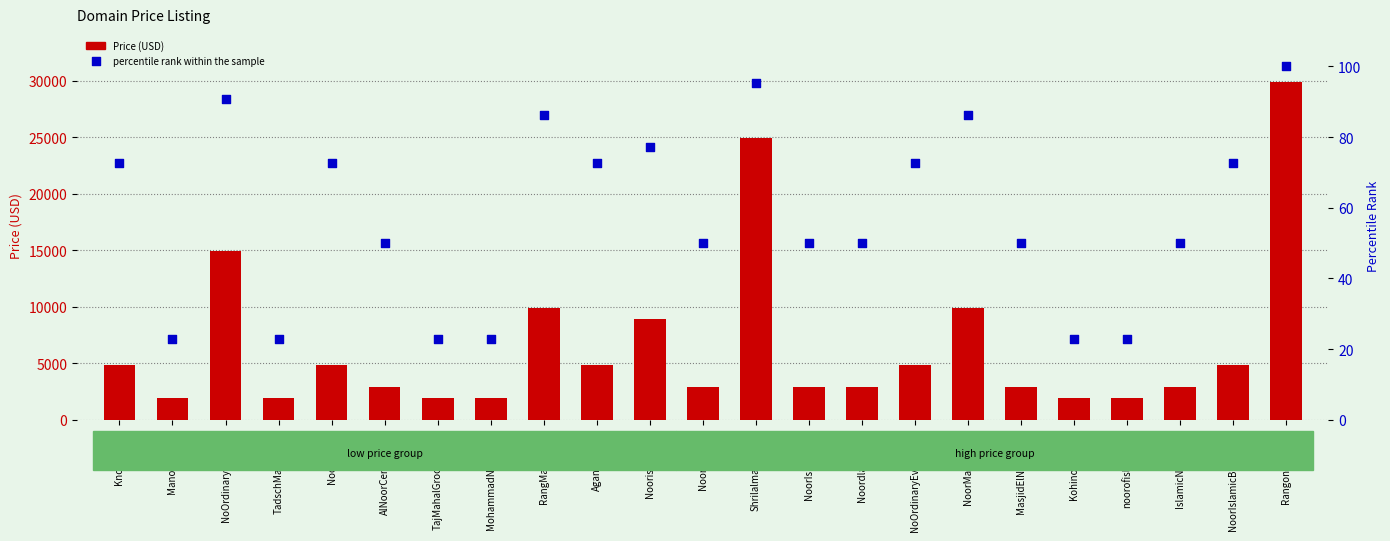

What is the total value across all series at NoorIslamicBank.com?

4960.7